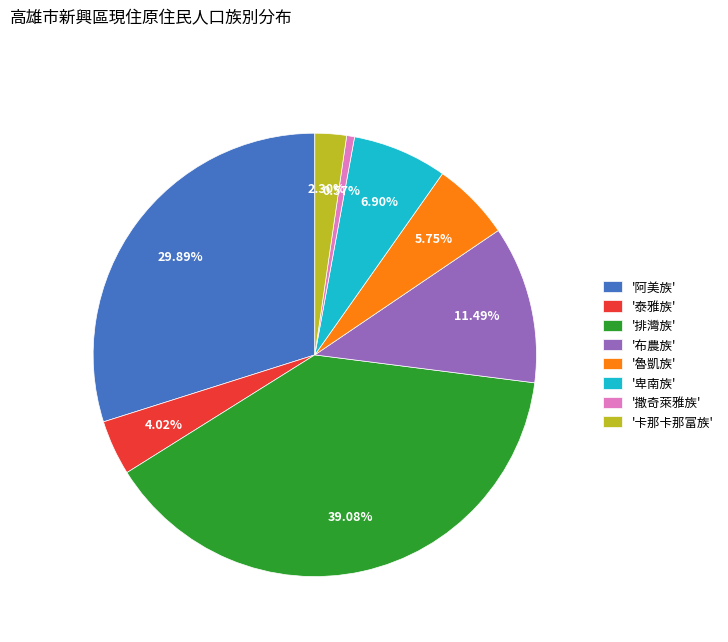

Is there a majority slice in this chart?

No